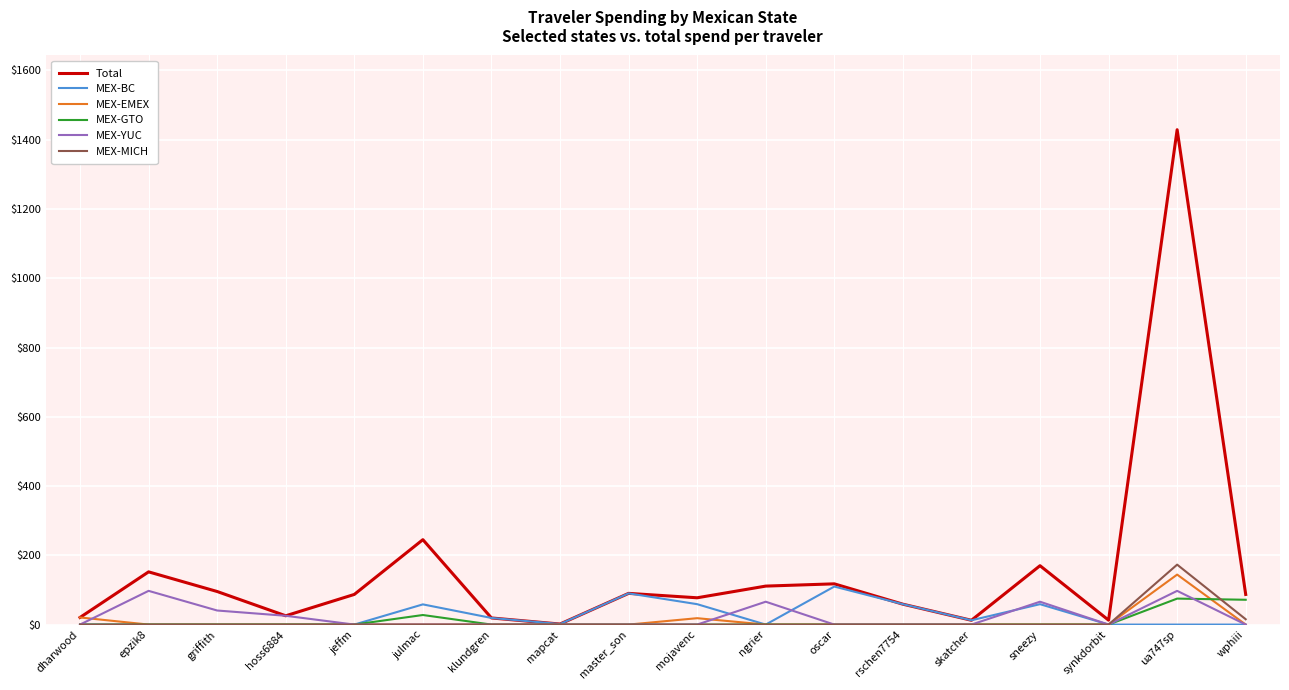

At which category is the sum across all series the highest?

ua747sp